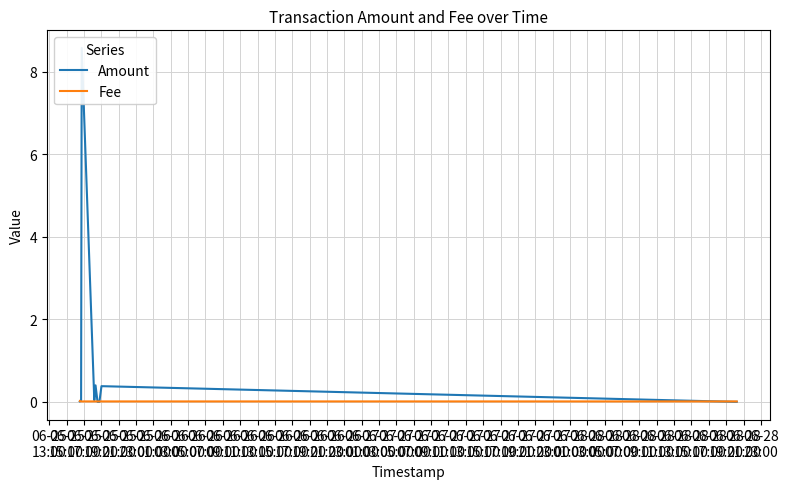

How many series are shown in this chart?

2